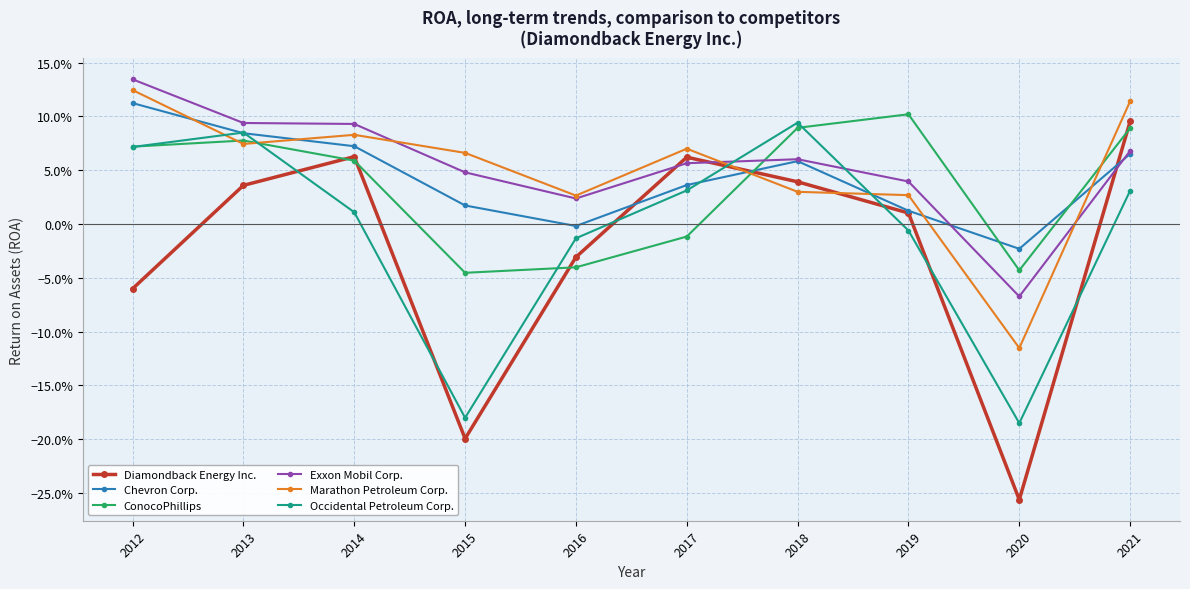

What is the approximate value of Occidental Petroleum Corp. at 2015?

-0.2